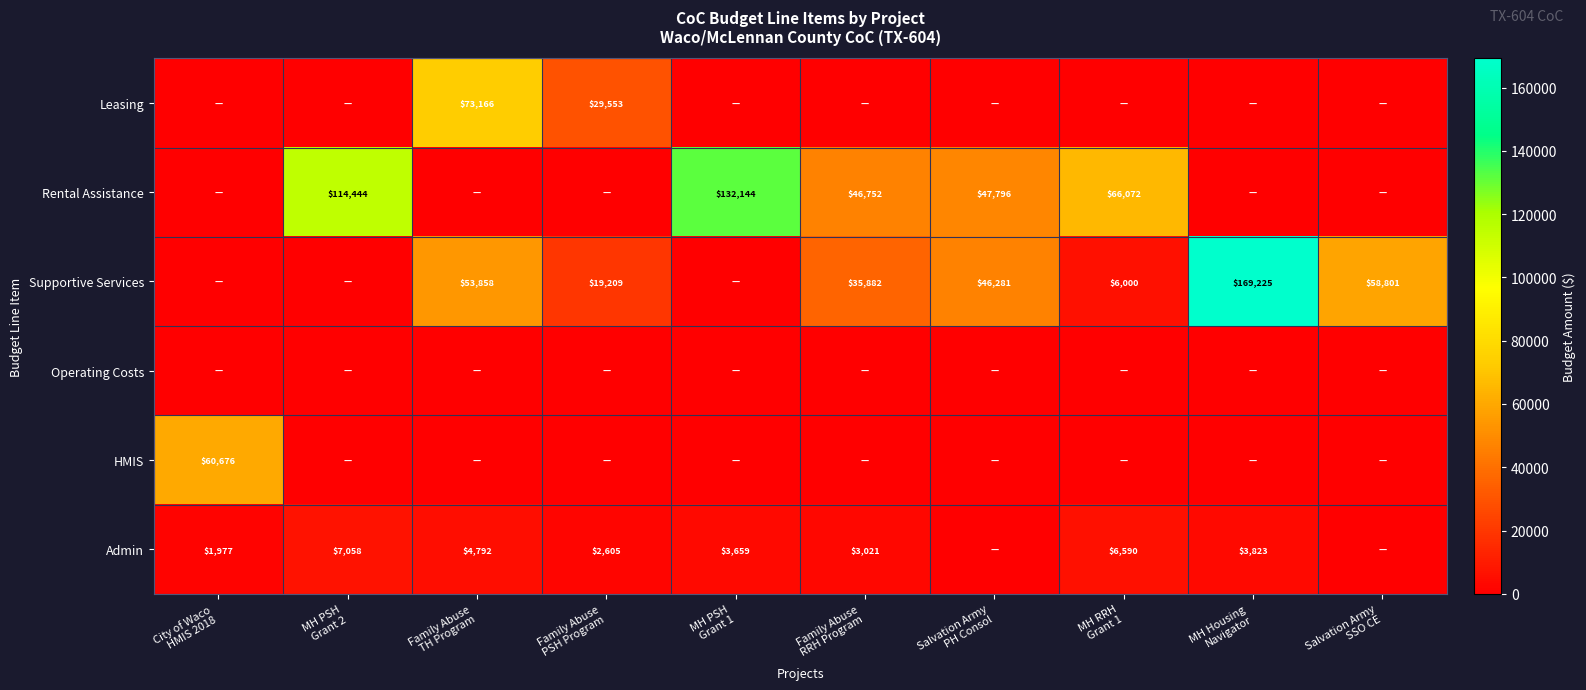

Between Family Abuse PSH Program and MH RRH Grant 1, which series saw the biggest shift?

Rental Assistance